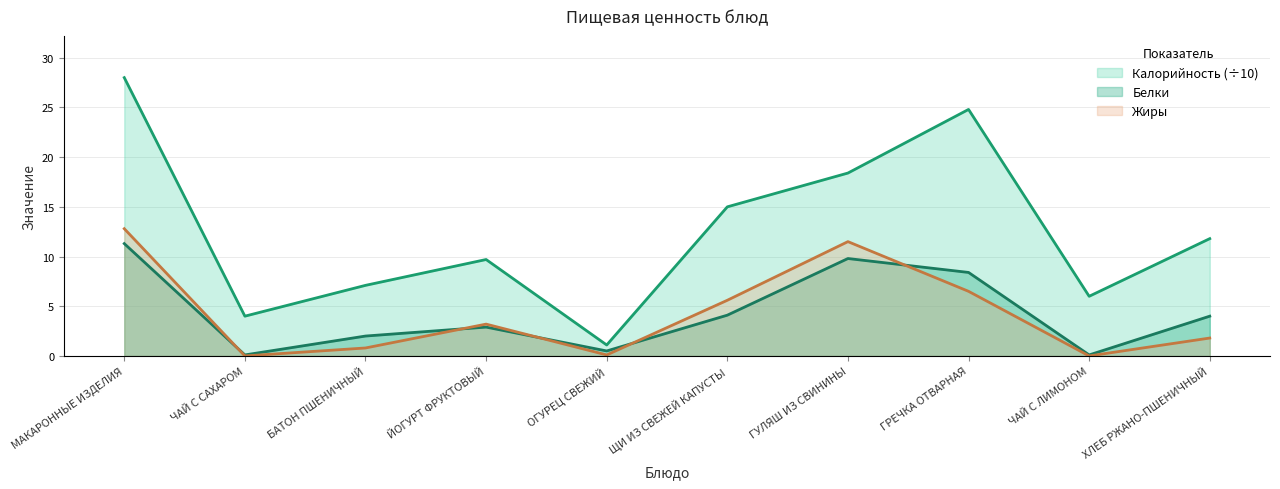

Where is the first local maximum for Калорийность?

ЙОГУРТ ФРУКТОВЫЙ